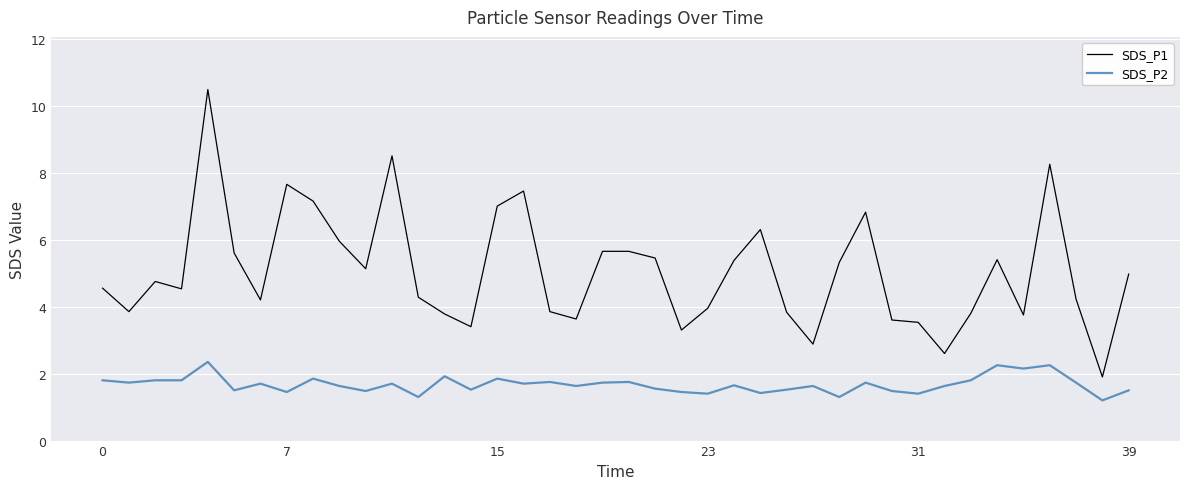

What is the lowest value of the SDS_P1 series?

1.9